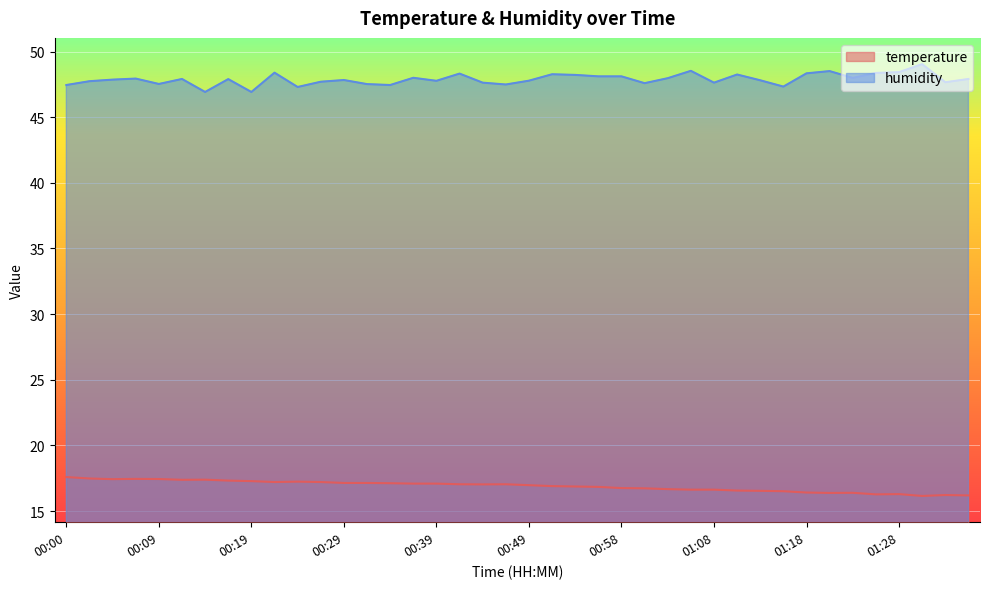

Which series has the widest spread of values?

humidity